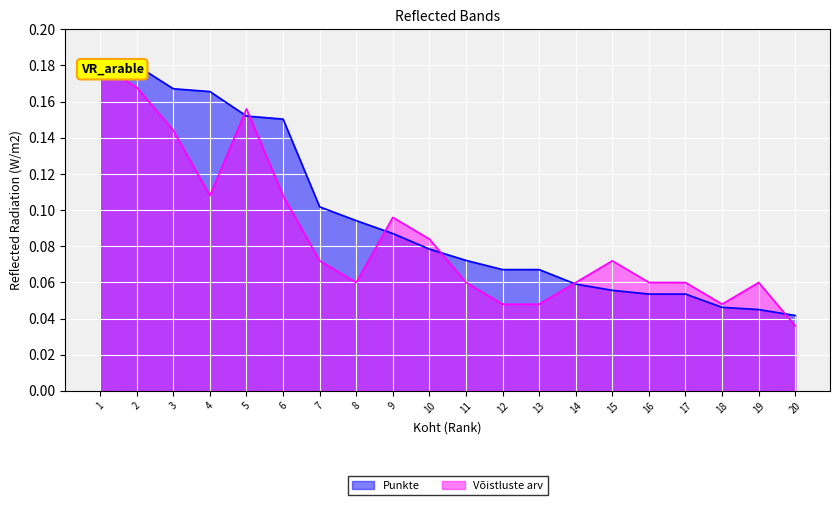

True or false: Võistluste arv has more than 1 interior local peaks.

True